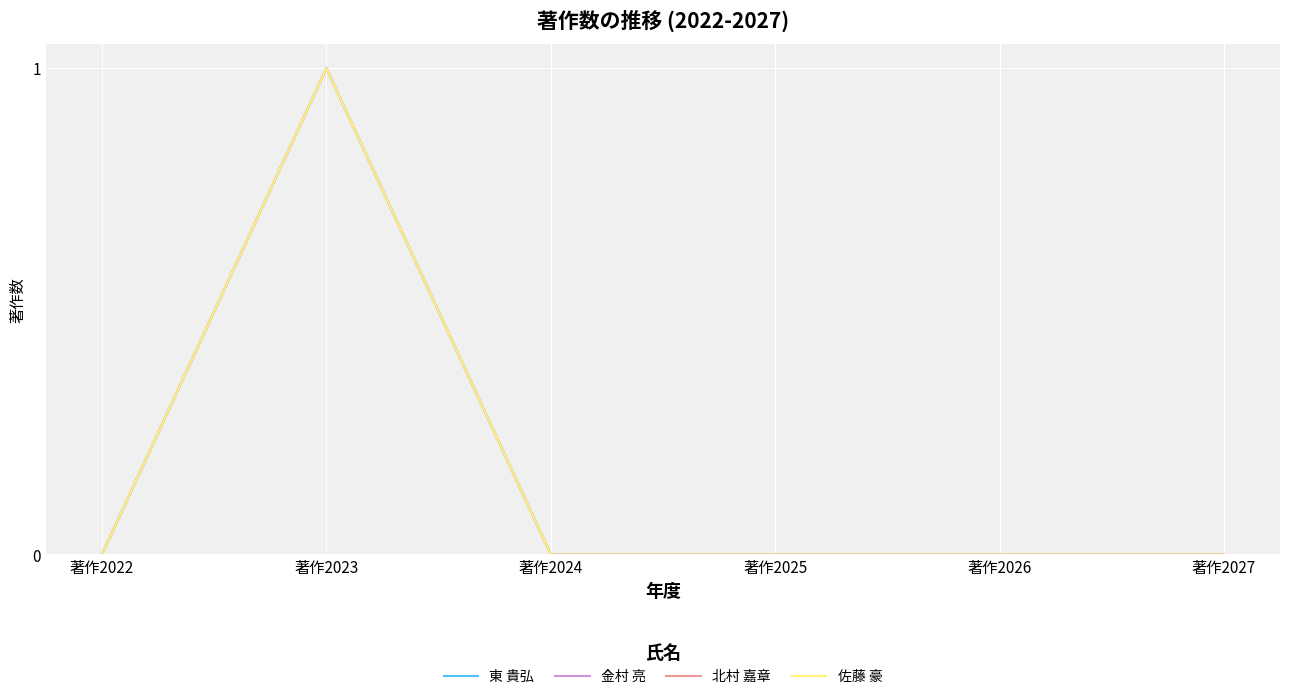

Does the chart have visible grid lines?

Yes